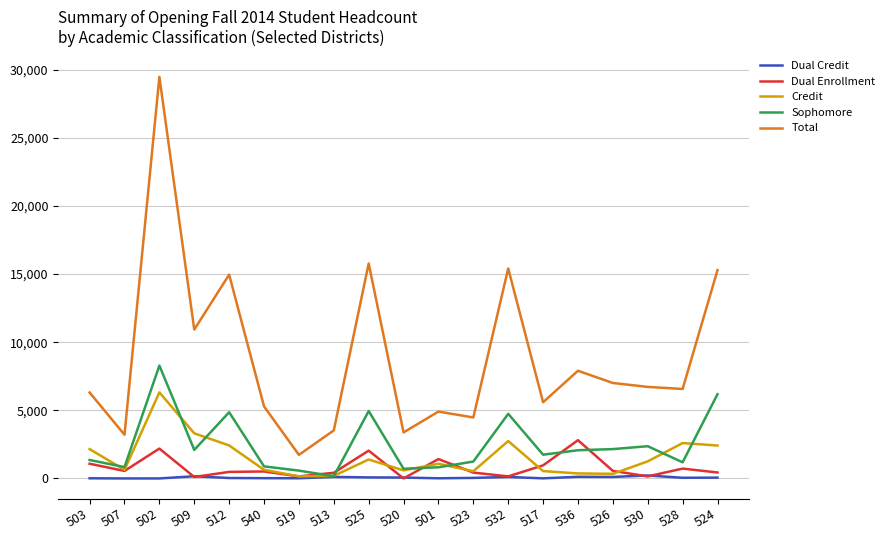

Which series has the largest range (max minus min)?

Total